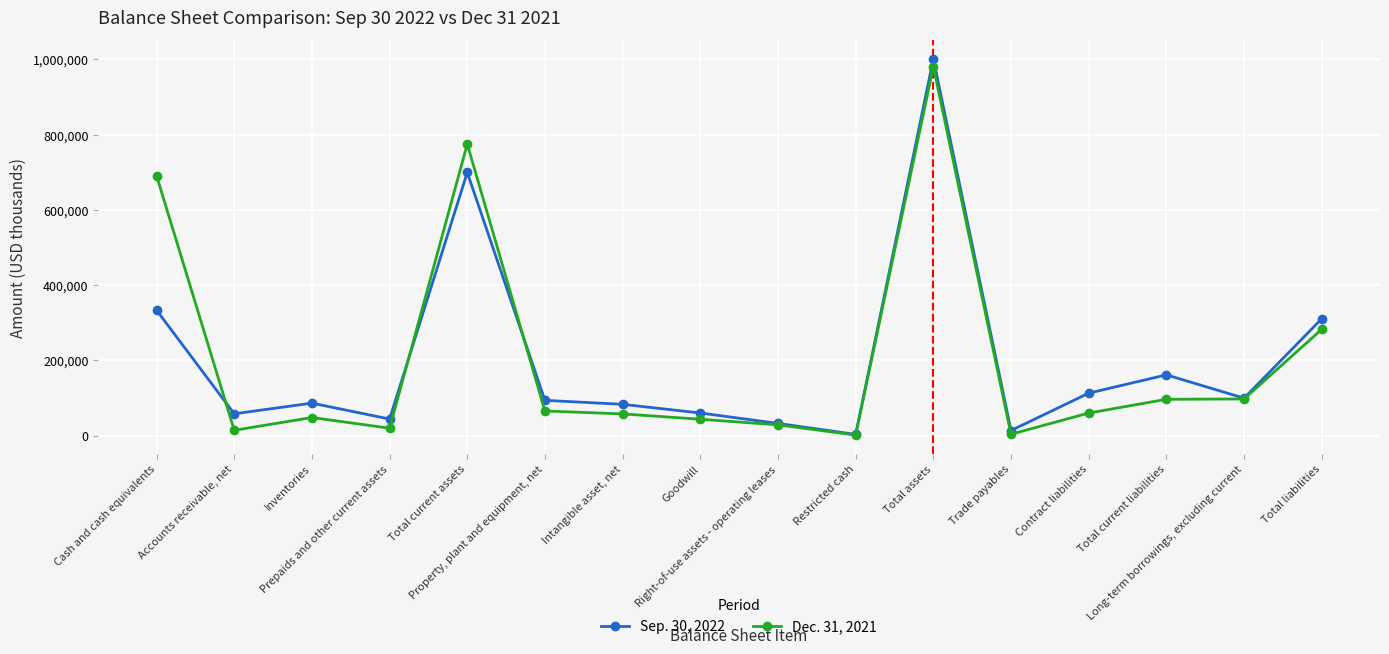

Rank the series by their average value, from highest to lowest.

Dec. 31, 2021, Sep. 30, 2022